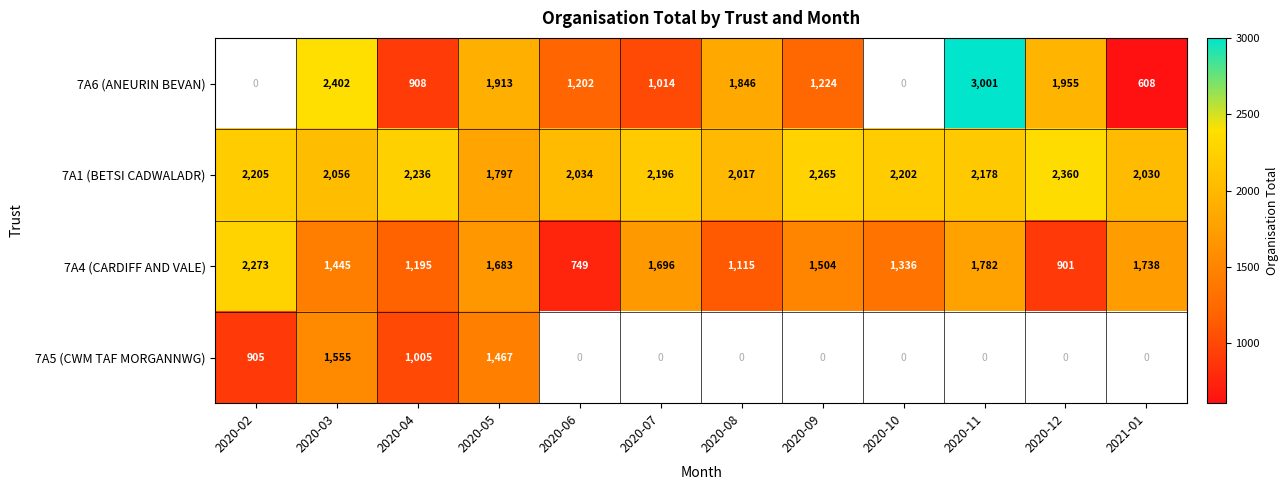

What is the highest value of the 7A1 (BETSI CADWALADR) series?

2360